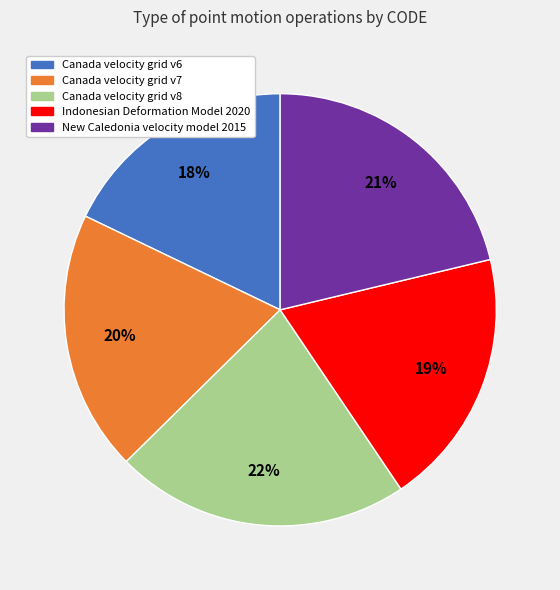

Is there any slice that represents more than half of the pie?

No